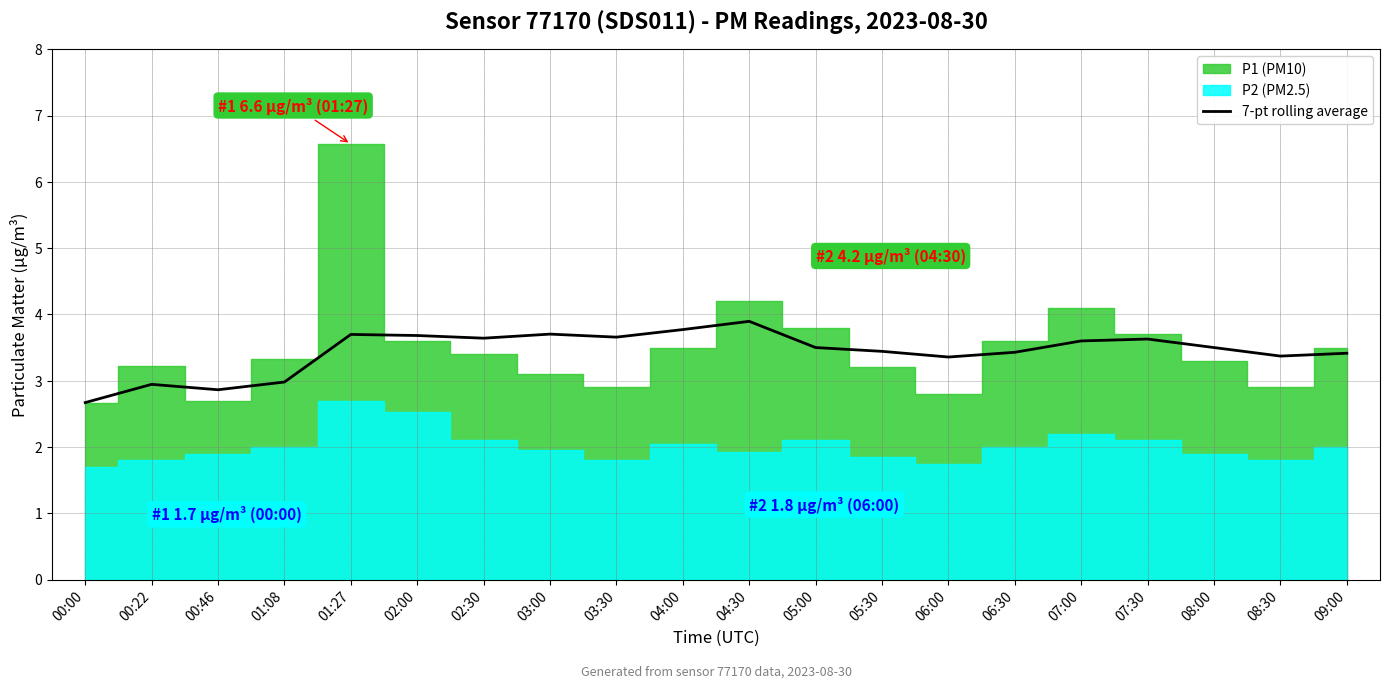

Which category has the lowest value across all series?

00:00